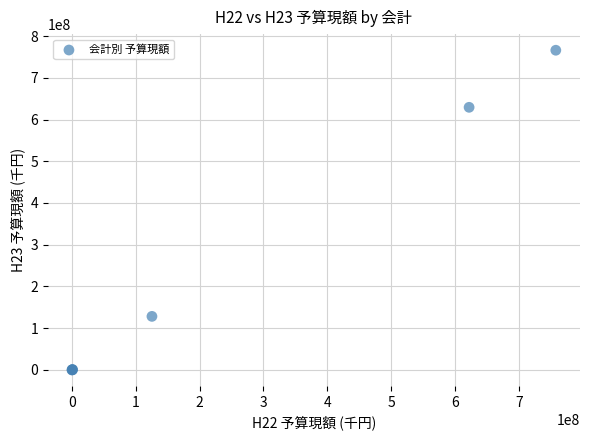

What Y value in the scatter plot is closest to 383011038?

629250788